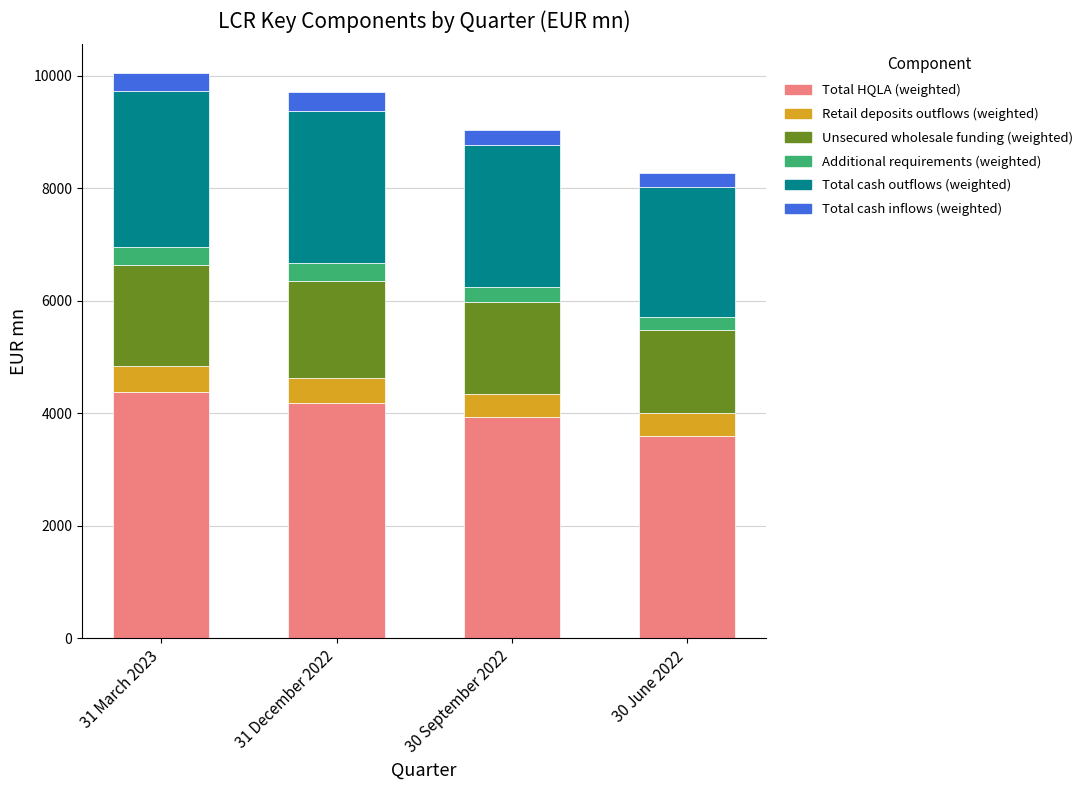

What is the average value of the Total HQLA (weighted) series?

4024.0